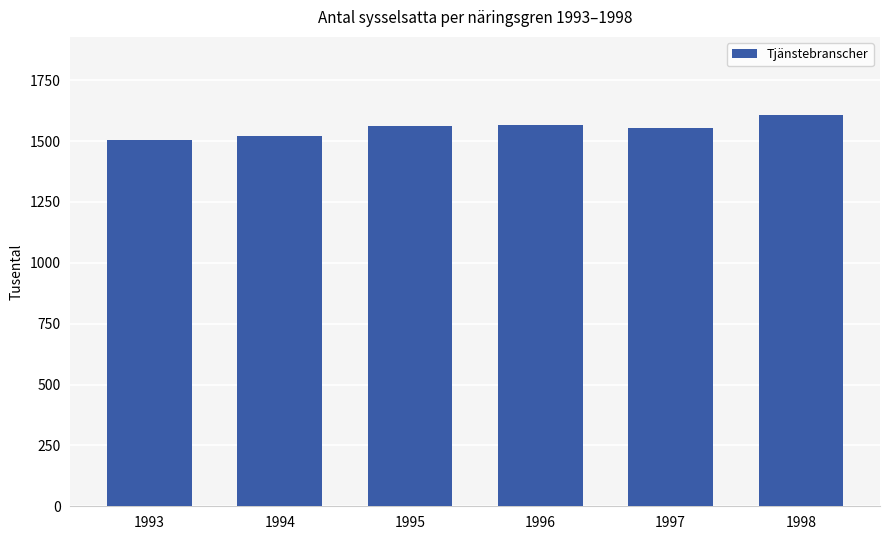

Which label corresponds to the largest value in the chart?

1998